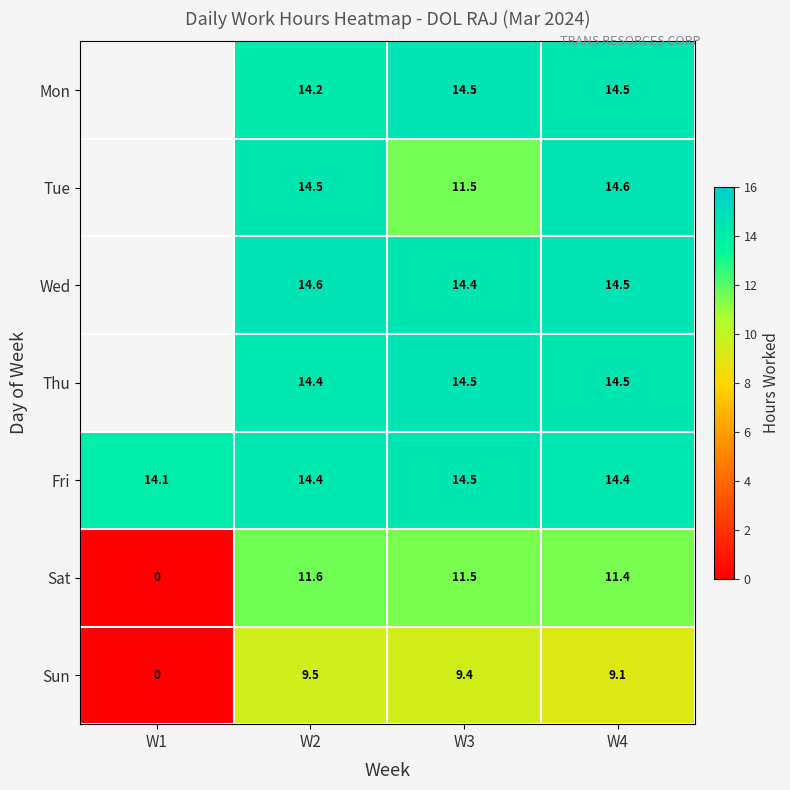

Is it true that Sun equals 9.4 at W3?

True